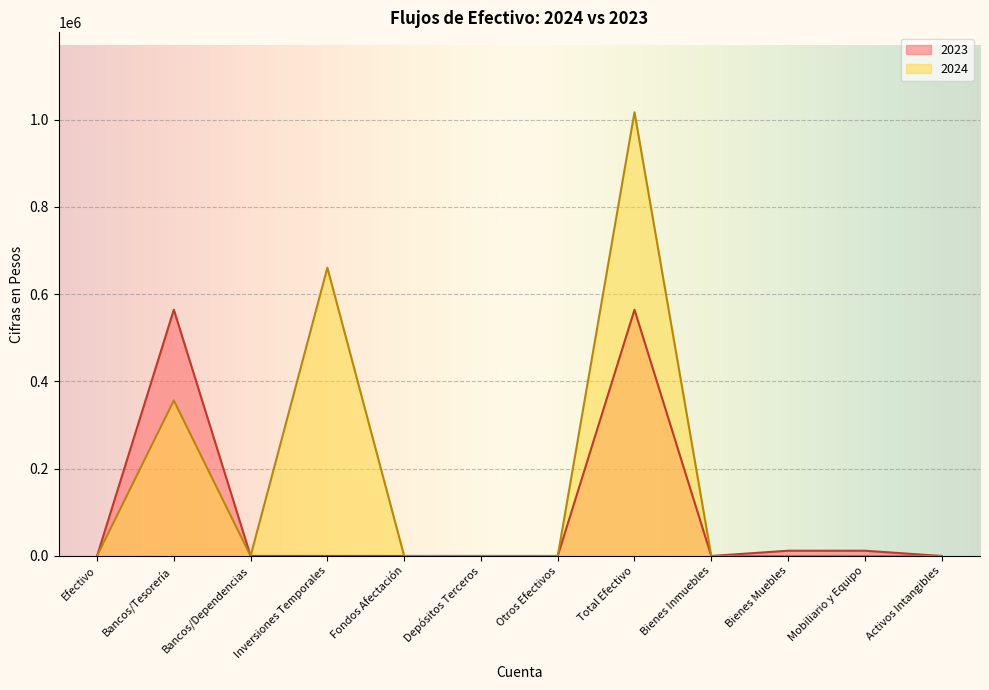

At which category does 2024 reach its first local valley?

Bancos/Dependencias